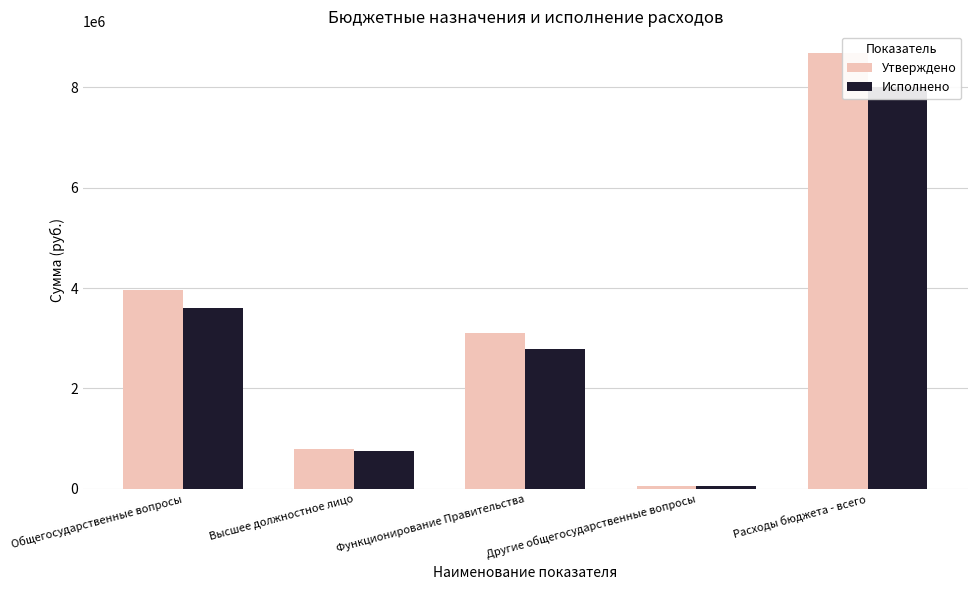

At how many categories does at least one series exceed 741717?

4